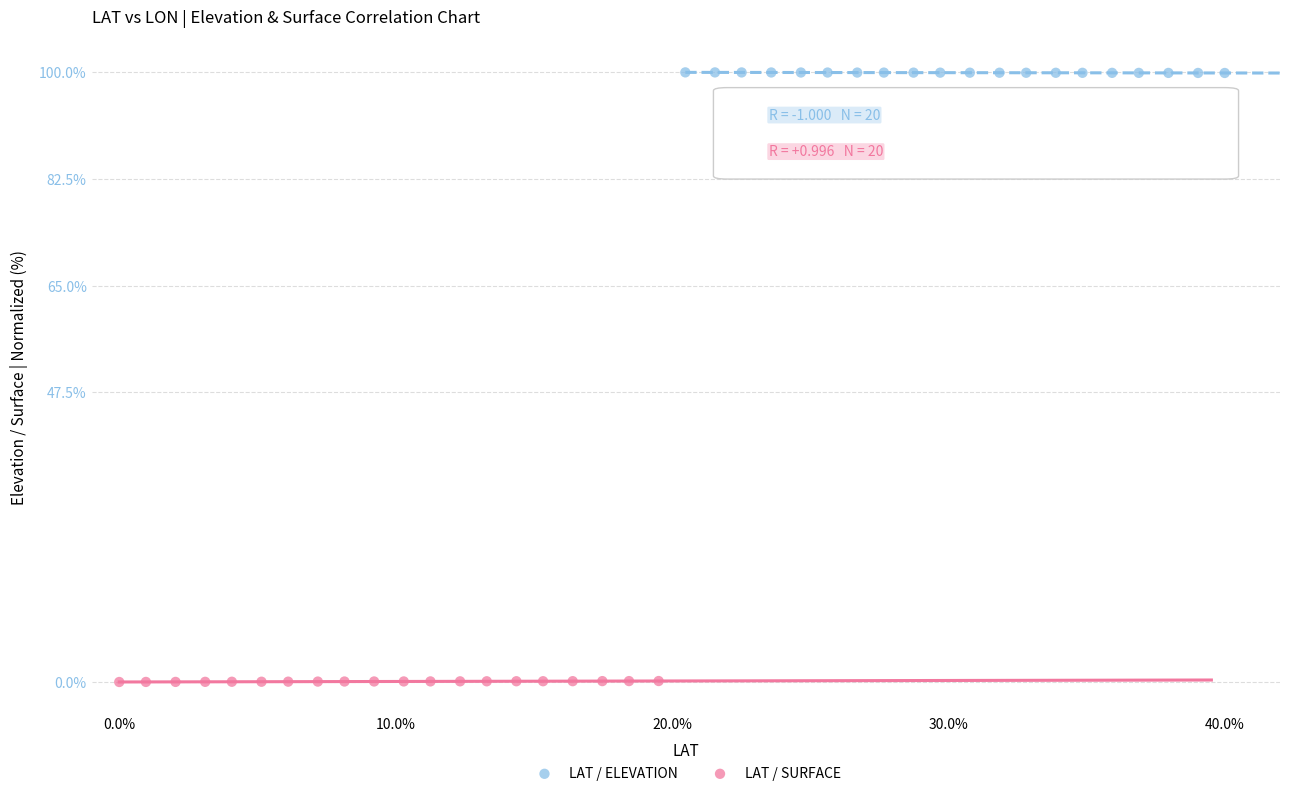

Which series reaches the maximum Y coordinate?

LAT / ELEVATION